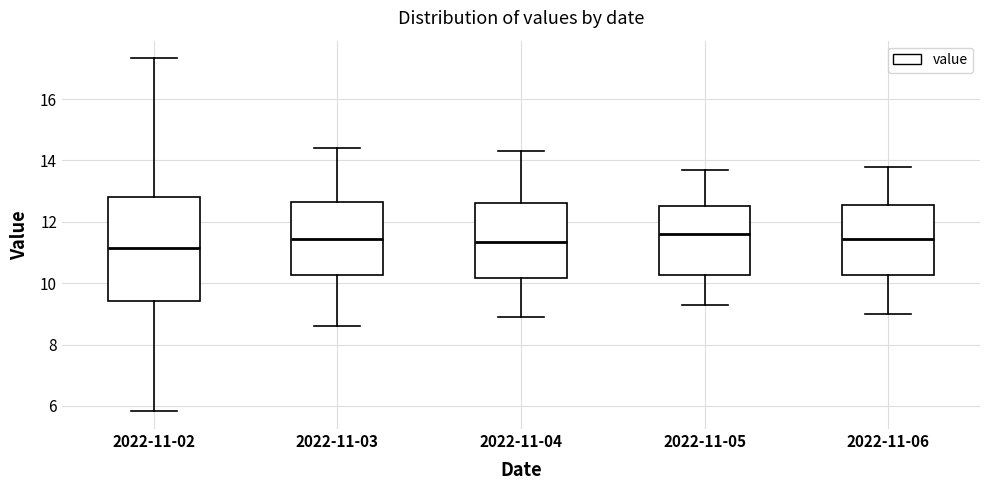

Reading left to right, transcribe this box plot: for each box, give where its median line is, the range the box spans, and where its two whiskers end, as read against the y-axis. The values are not printed on the chart, so give them approximately, as read against the axis.

2022-11-02: median 11.2, box 9.4 to 12.8, whiskers 5.8 to 17.4
2022-11-03: median 11.4, box 10.2 to 12.6, whiskers 8.6 to 14.4
2022-11-04: median 11.4, box 10.2 to 12.6, whiskers 9.0 to 14.4
2022-11-05: median 11.6, box 10.2 to 12.6, whiskers 9.4 to 13.8
2022-11-06: median 11.4, box 10.2 to 12.6, whiskers 9.0 to 13.8